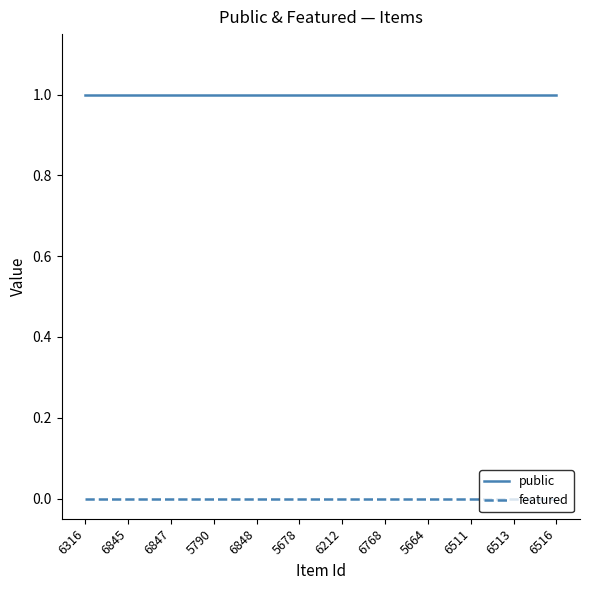

True or false: public and featured intersect in this chart.

False